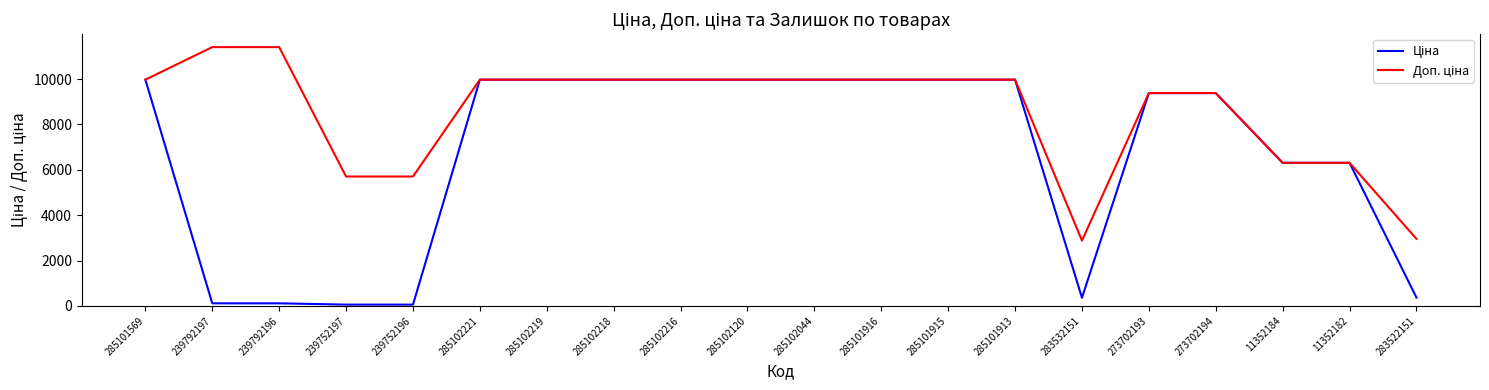

What is the average value of the Доп. ціна series?

8560.0